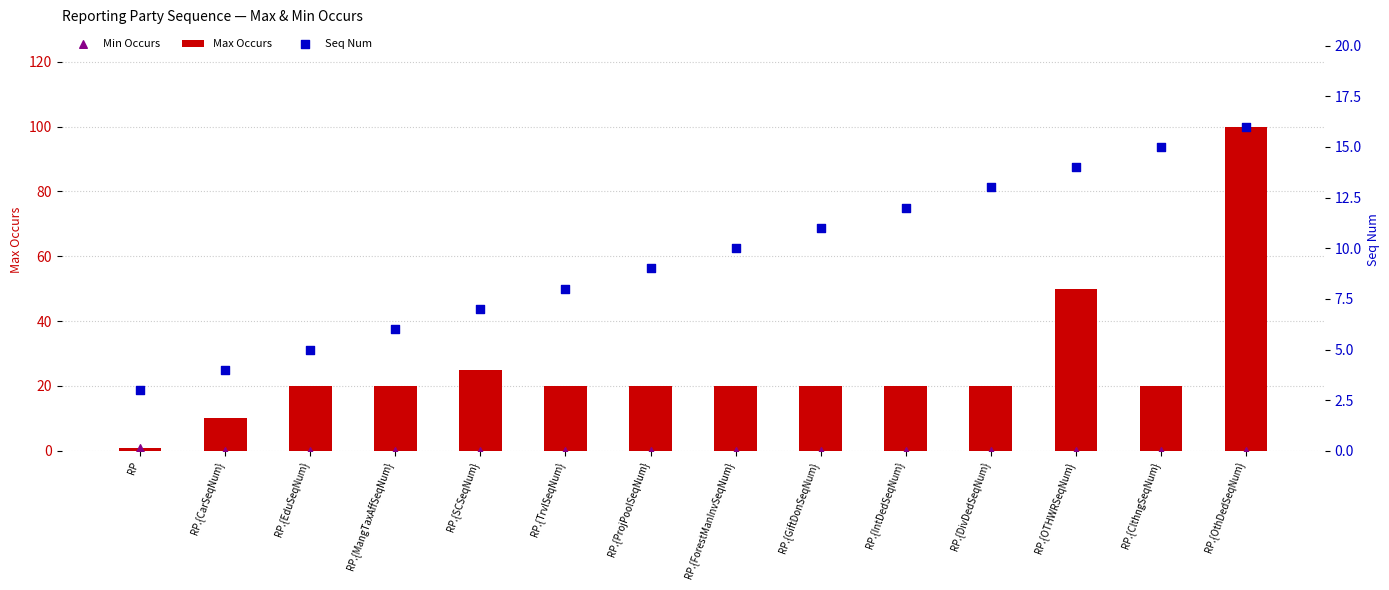

What are all the series names shown in the legend?

Max Occurs, Min Occurs, Seq Num